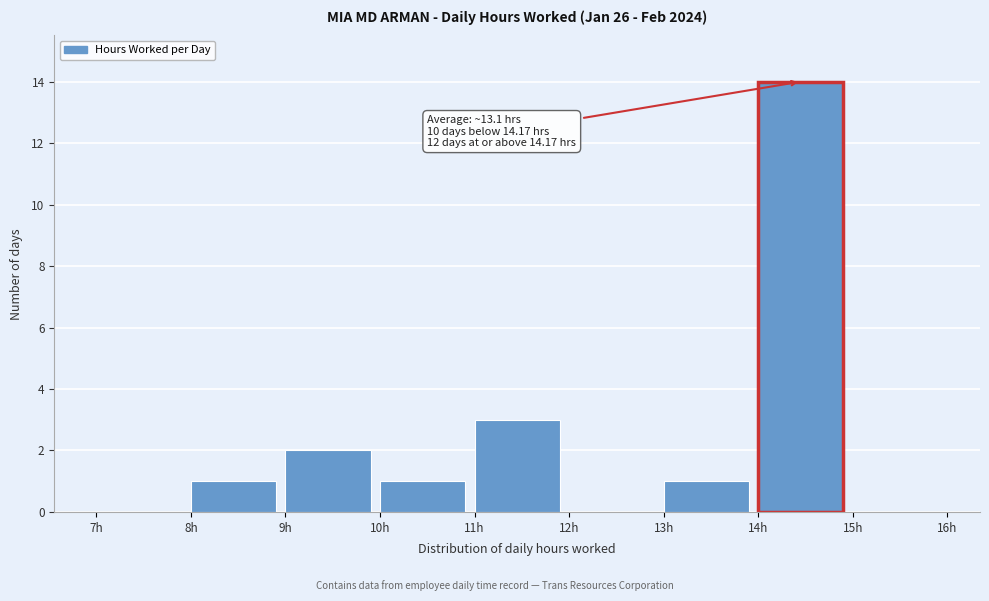

Over which range of the x-axis is the bar tallest?

14 to 15